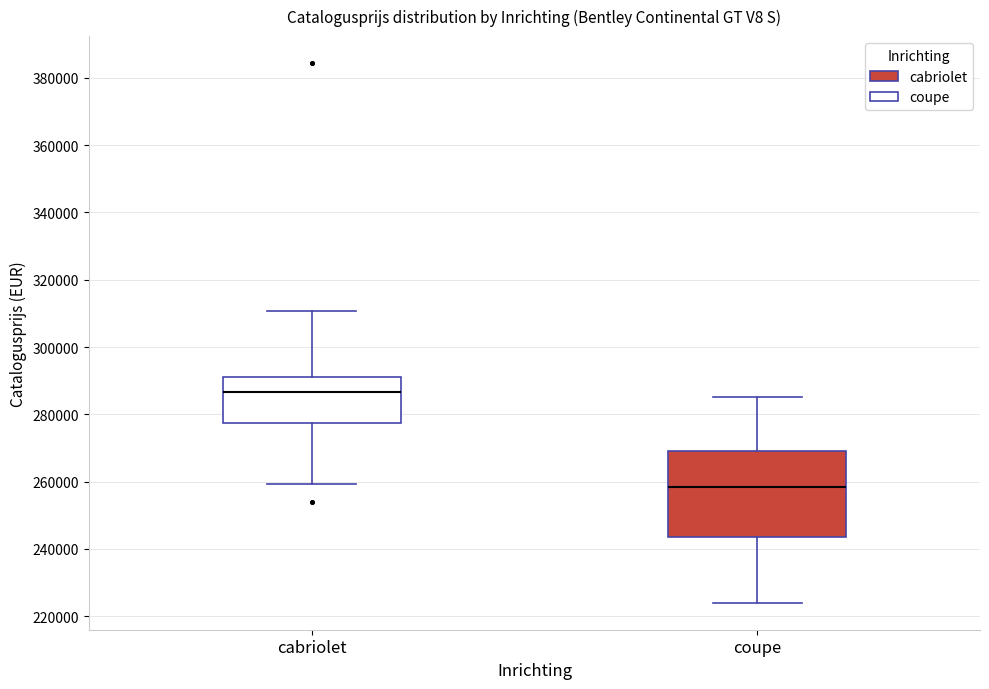

Where does the lower whisker of the box for coupe end on the y-axis? The values are not printed on the chart, so give them approximately, as read against the axis.

224000